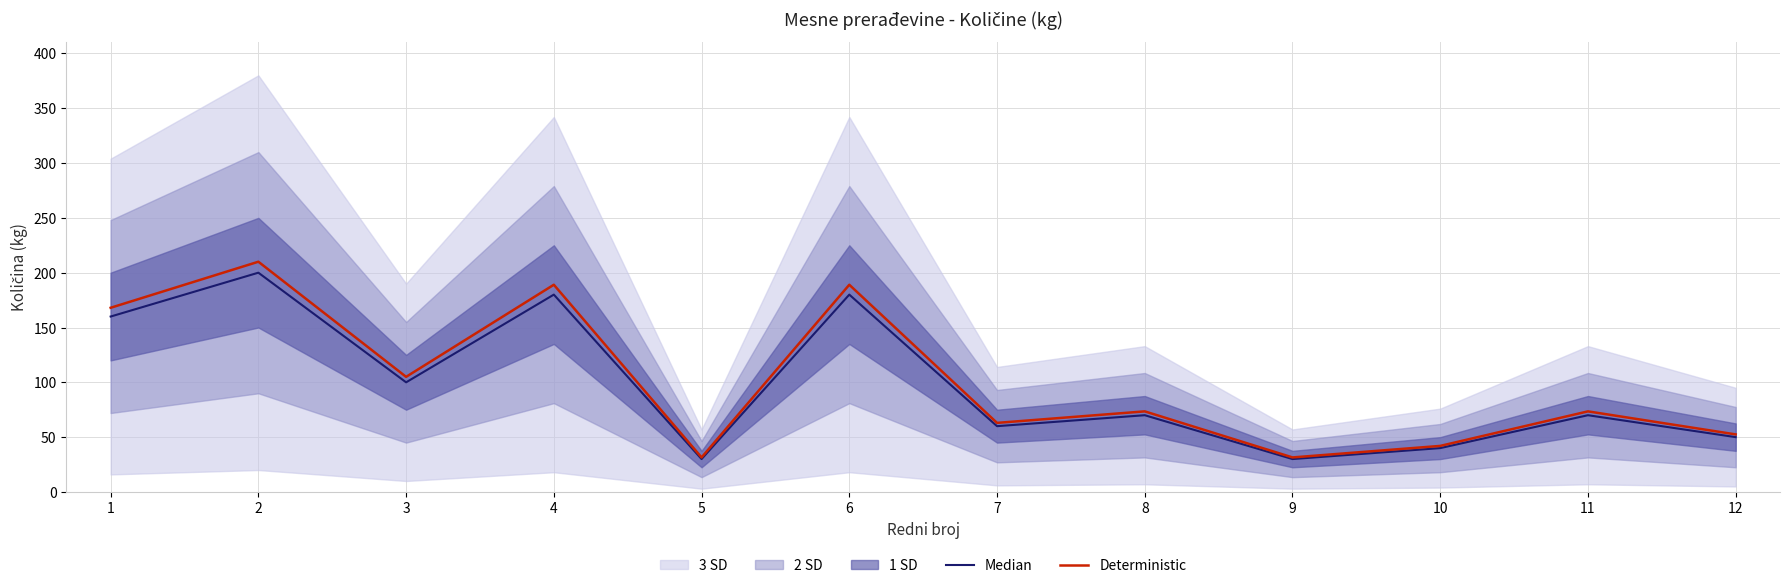

True or false: Deterministic has a value of 189.0 at 4.

True